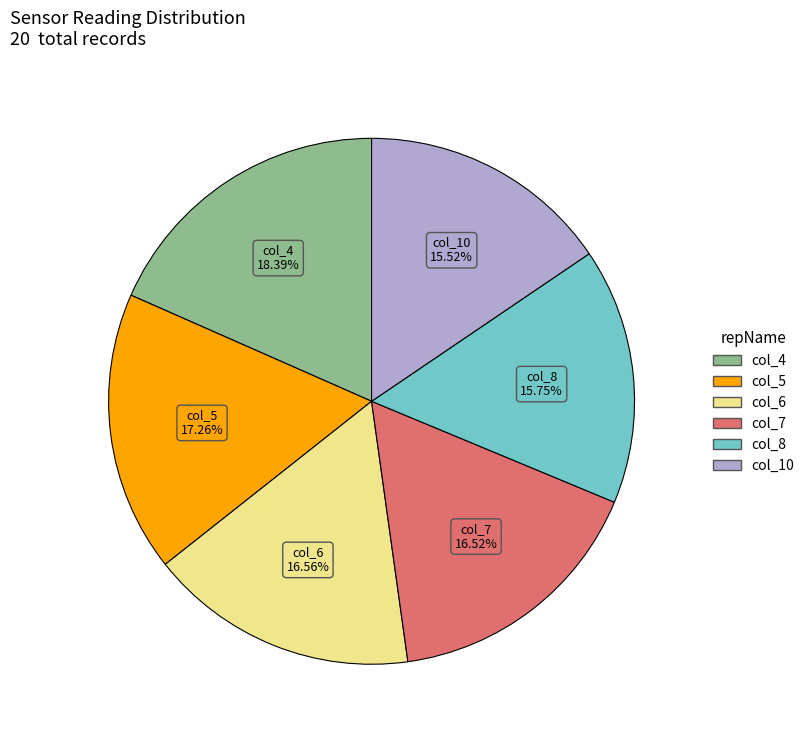

Is there any slice that represents more than half of the pie?

No